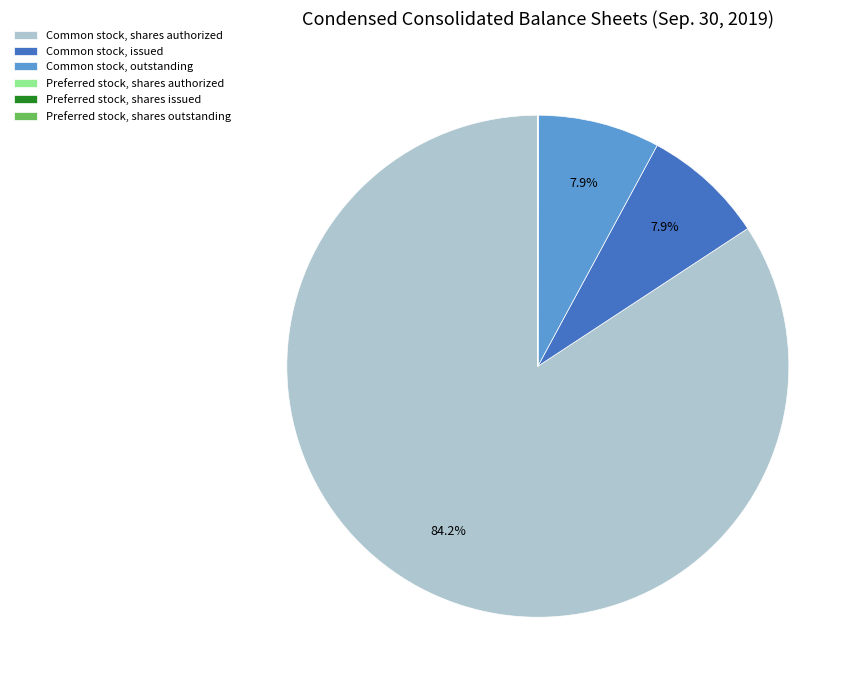

Which category accounts for the majority?

Common stock, shares authorized